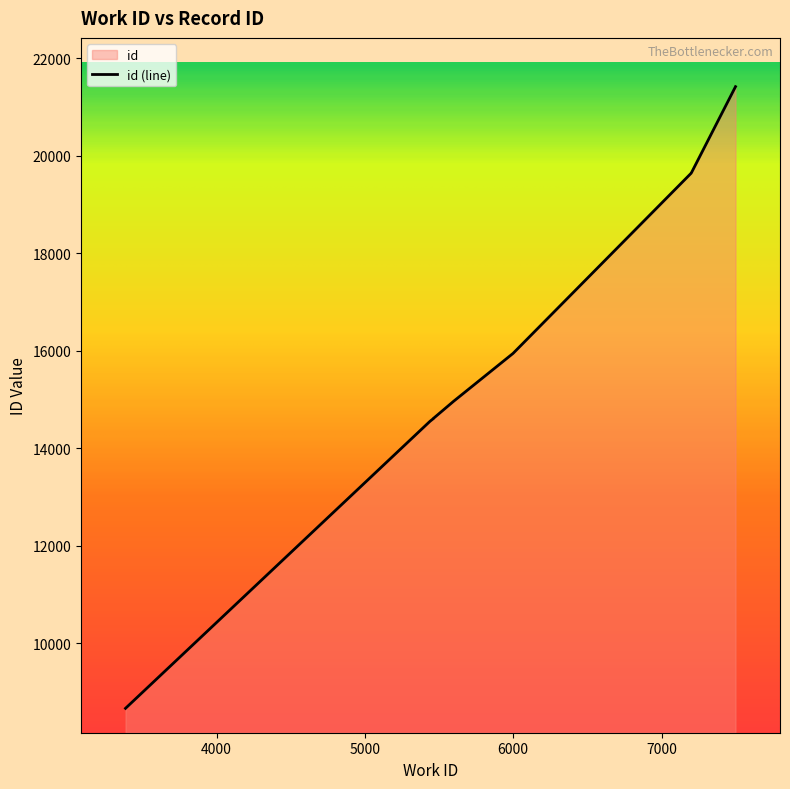

Reading left to right, what are all the values shown in this chart?

8667	14552	14608	14610	14611	14962	15944	19642	19643	21413